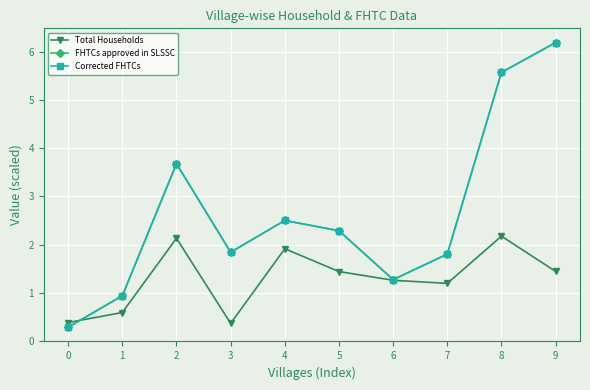

Which series has the largest total across all categories?

FHTCs approved in SLSSC